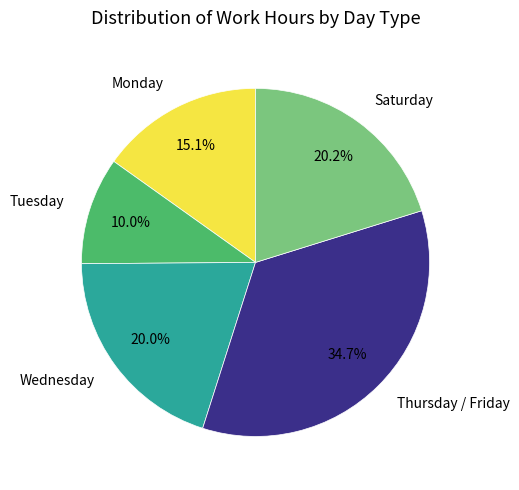

How much of the chart is everything except Wednesday?

80.0%